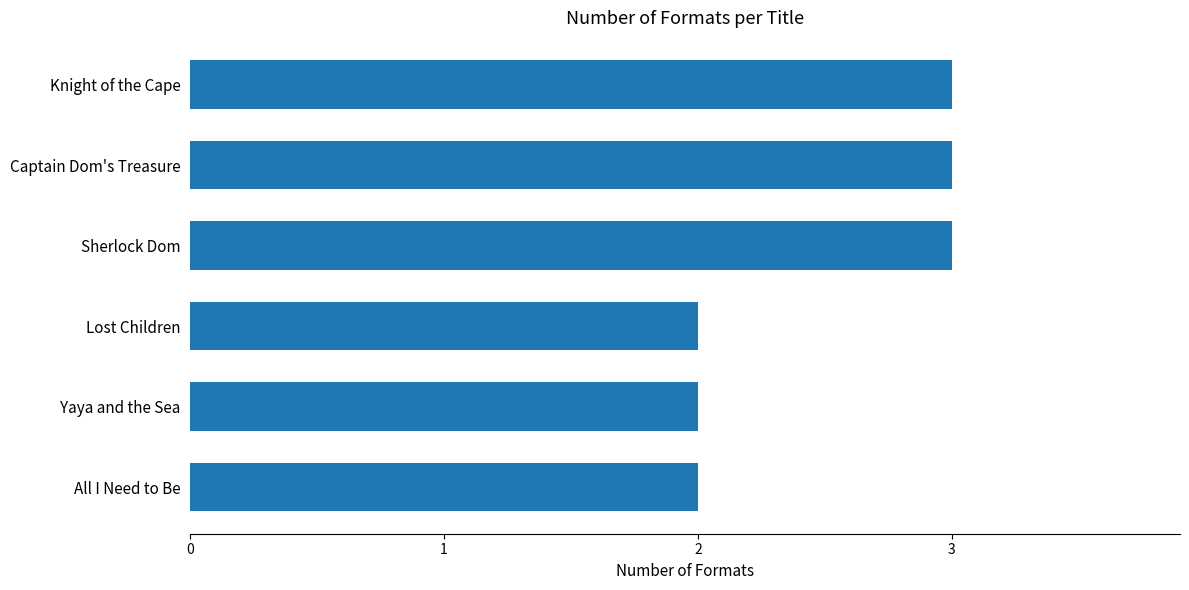

True or false: the data shows 1 at All I Need to Be.

False